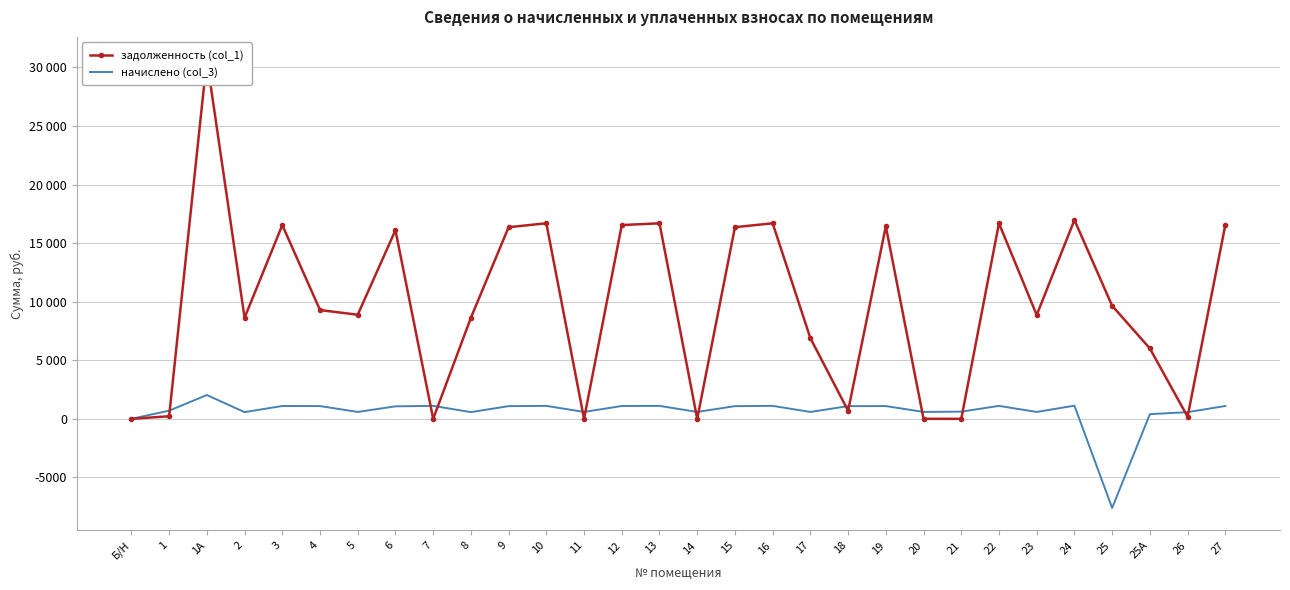

Which series has the widest spread of values?

задолженность (col_1)